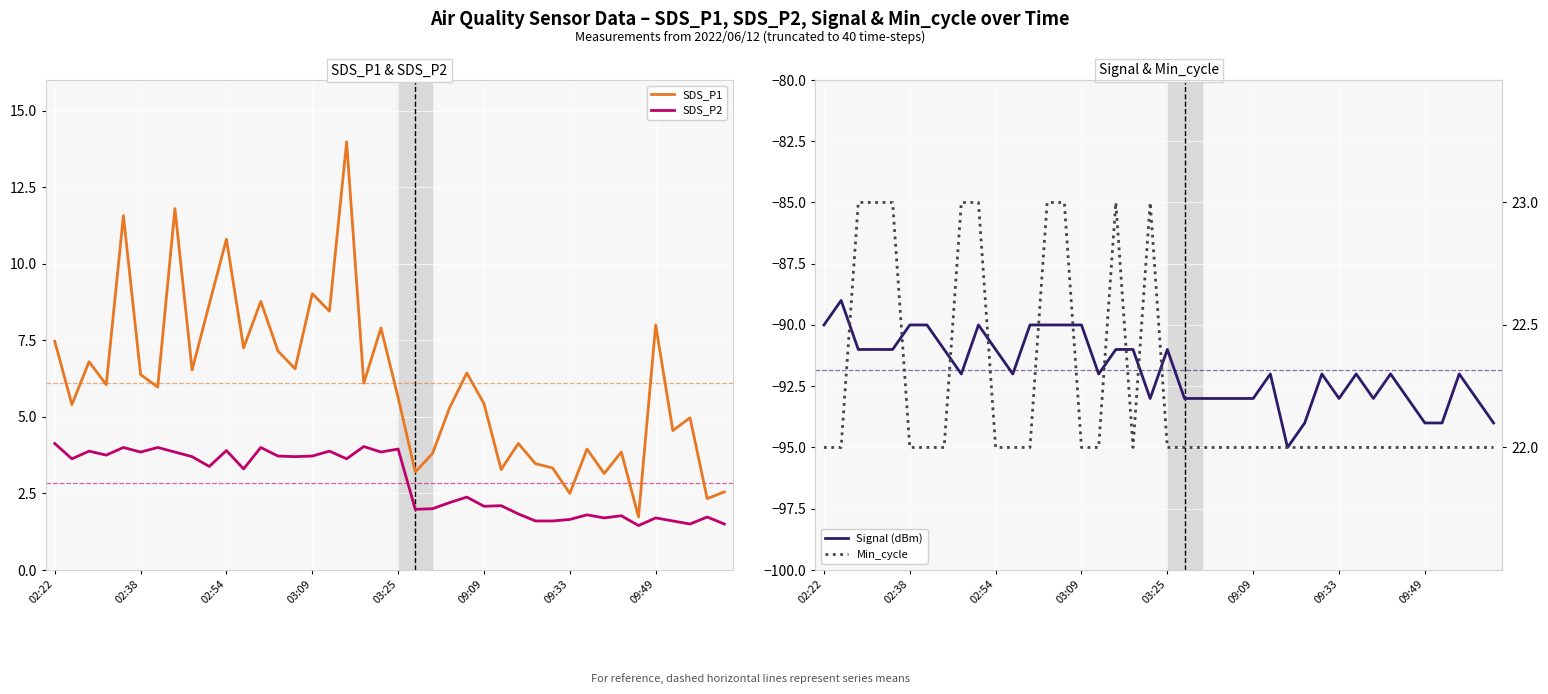

True or false: SDS_P2 and Min_cycle cross at least once.

False